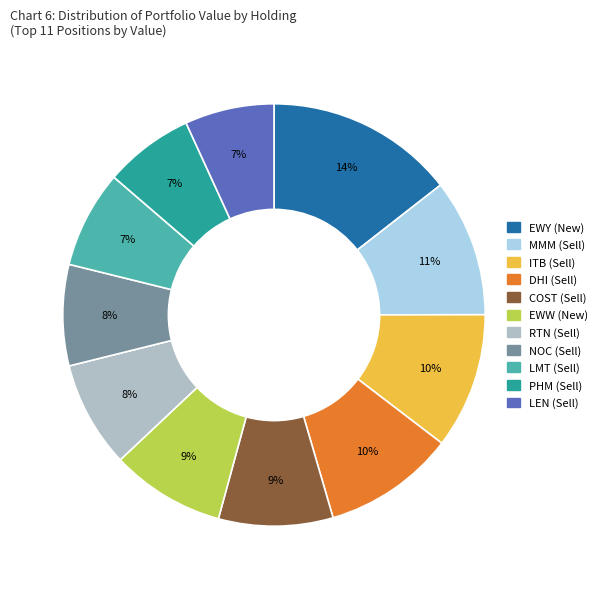

Is the sum of LEN (Sell) and DHI (Sell) greater than half?

No